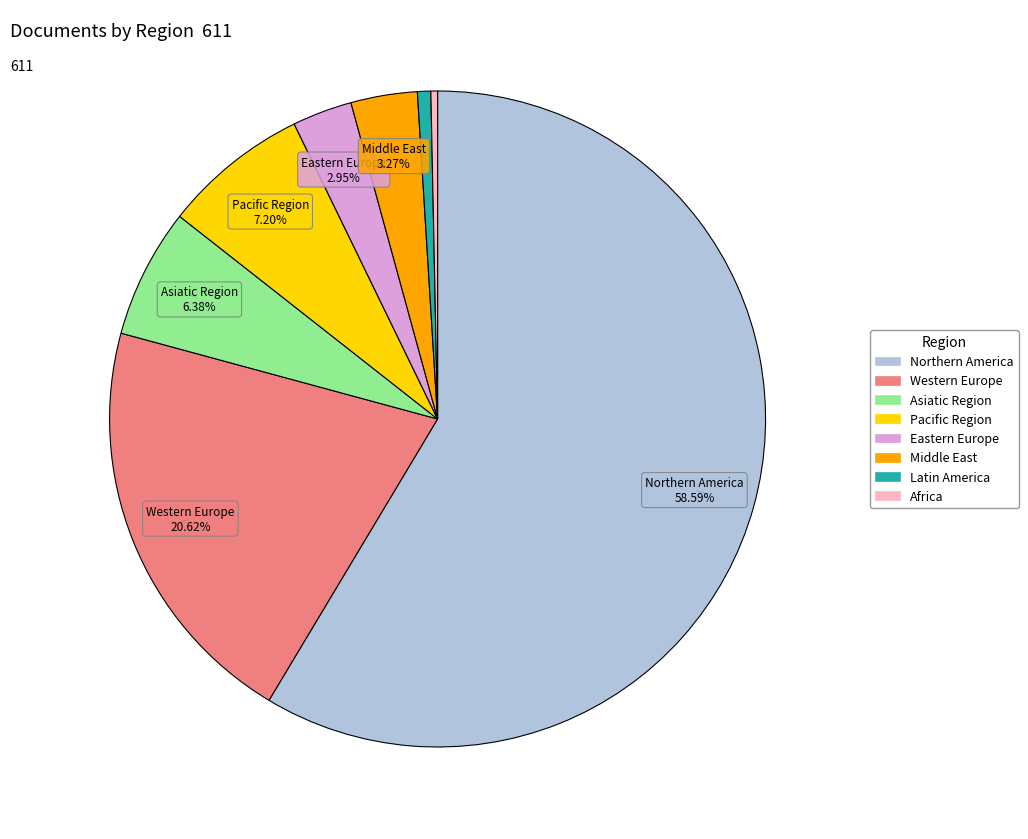

How many segments does this pie chart have?

8